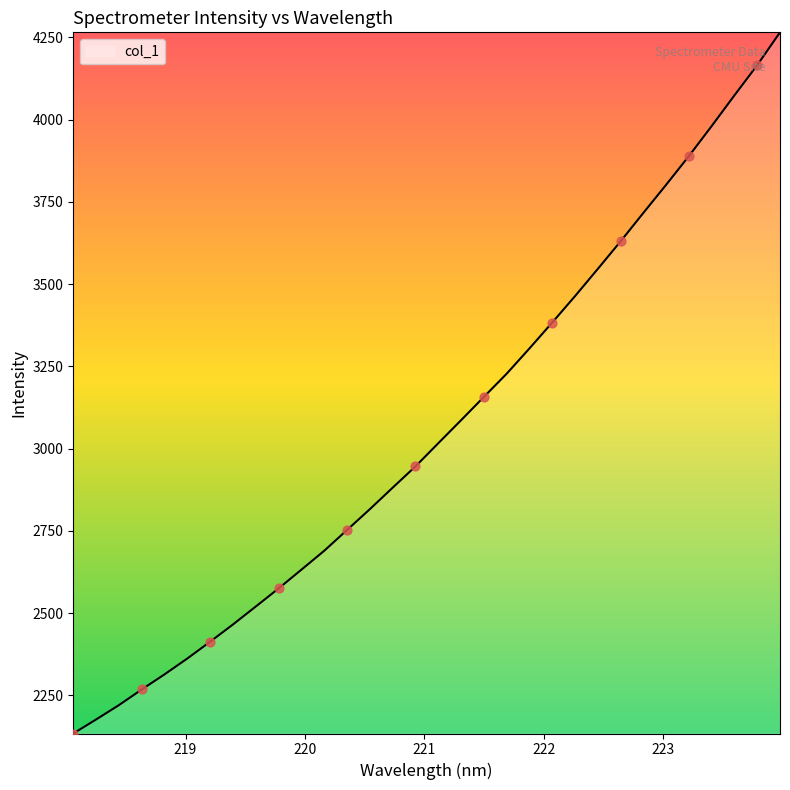

What is the smallest value displayed?

2134.2